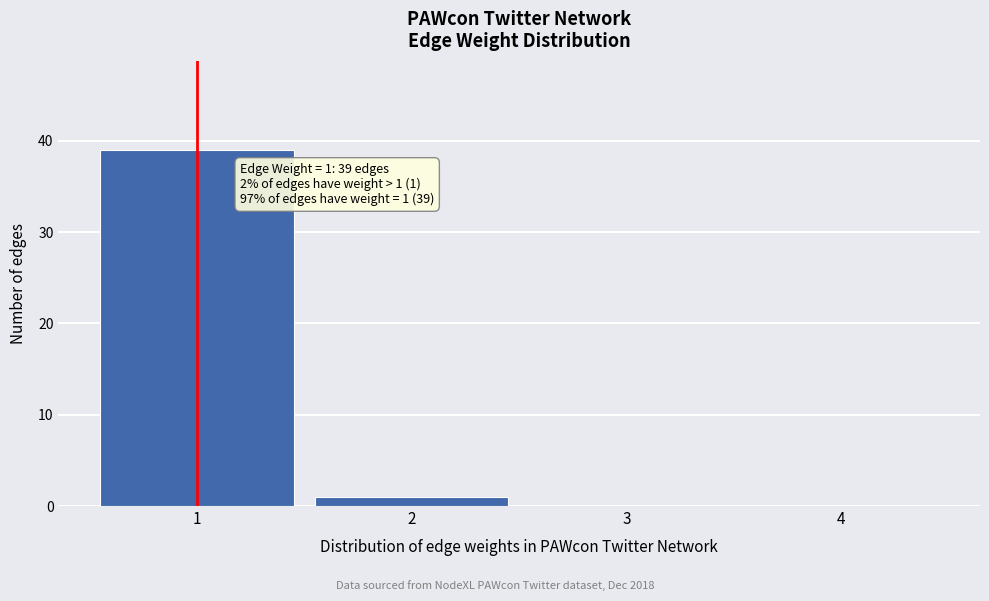

Reading left to right, transcribe all the data shown in this chart.

1=39	2=1	3=0	4=0